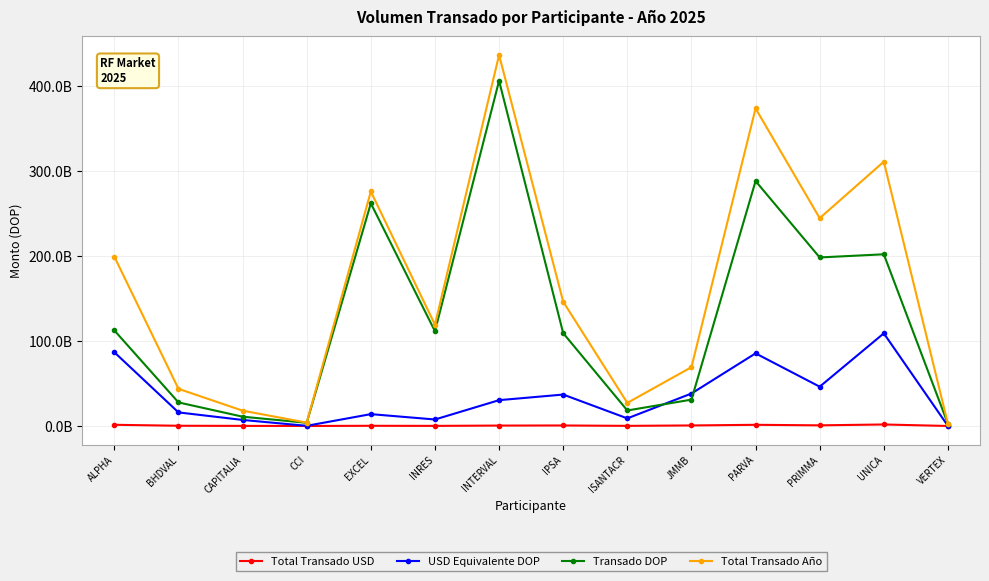

Is it true that Transado DOP equals 201708956229.9 at UNICA?

True